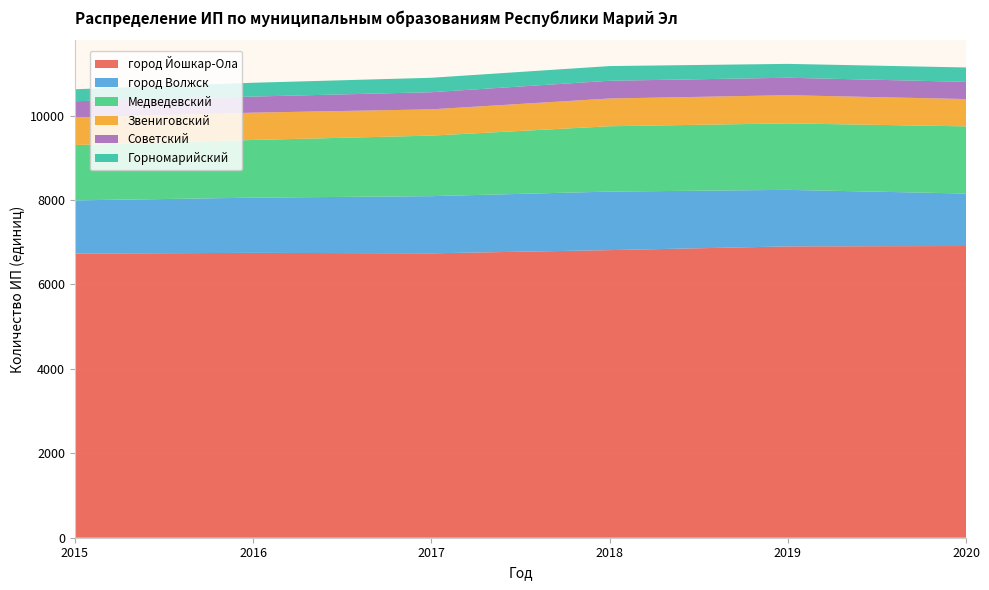

Reading left to right, what are all the values shown in this chart?

город Йошкар-Ола: 2015=6730	2016=6747	2017=6736	2018=6812	2019=6900	2020=6909
город Волжск: 2015=1260	2016=1307	2017=1354	2018=1386	2019=1339	2020=1243
Медведевский: 2015=1311	2016=1367	2017=1434	2018=1548	2019=1575	2020=1591
Звениговский: 2015=652	2016=647	2017=622	2018=657	2019=667	2020=647
Советский: 2015=385	2016=381	2017=406	2018=420	2019=414	2020=407
Горномарийский: 2015=284	2016=327	2017=342	2018=348	2019=328	2020=341